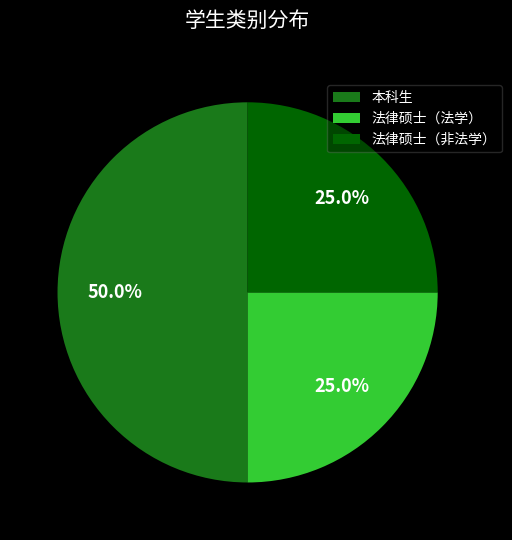

Which has a higher value, 法律硕士（法学） or 本科生?

本科生